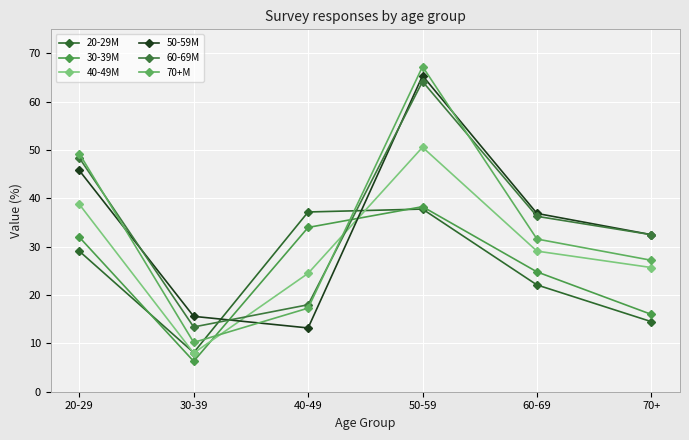

After their last crossing, which series has the higher values: 40-49M or 50-59M?

50-59M